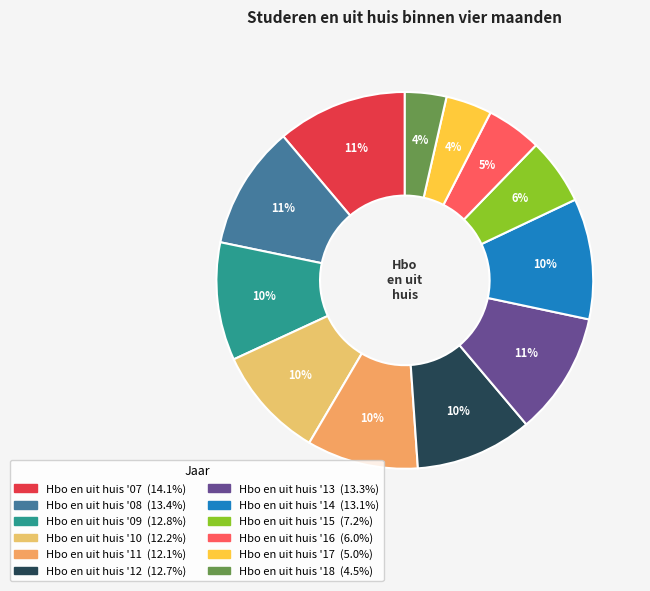

What percentage is the Hbo en uit huis '14 slice, to the nearest percent?

10%